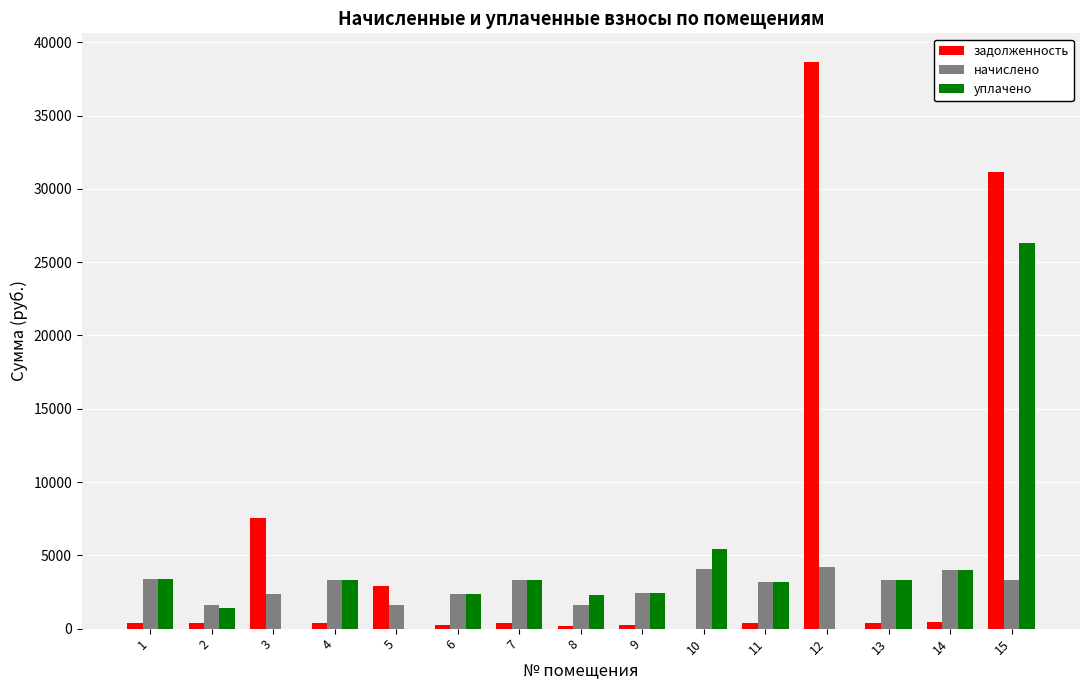

At which label does уплачено first exceed 3200?

1